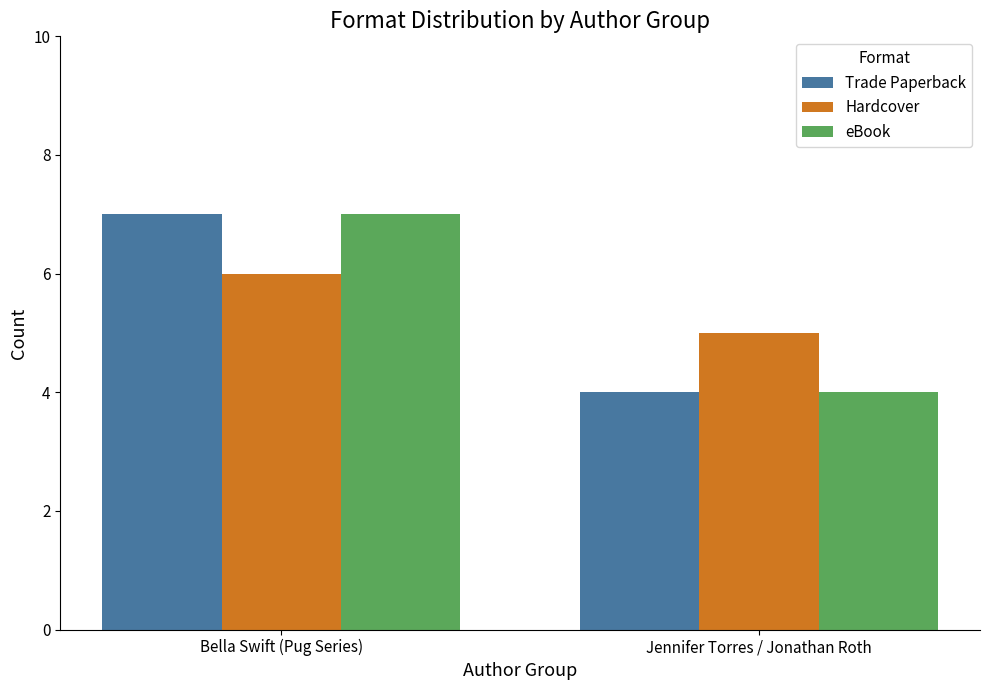

What is the approximate value of Trade Paperback at Bella Swift (Pug Series)?

7